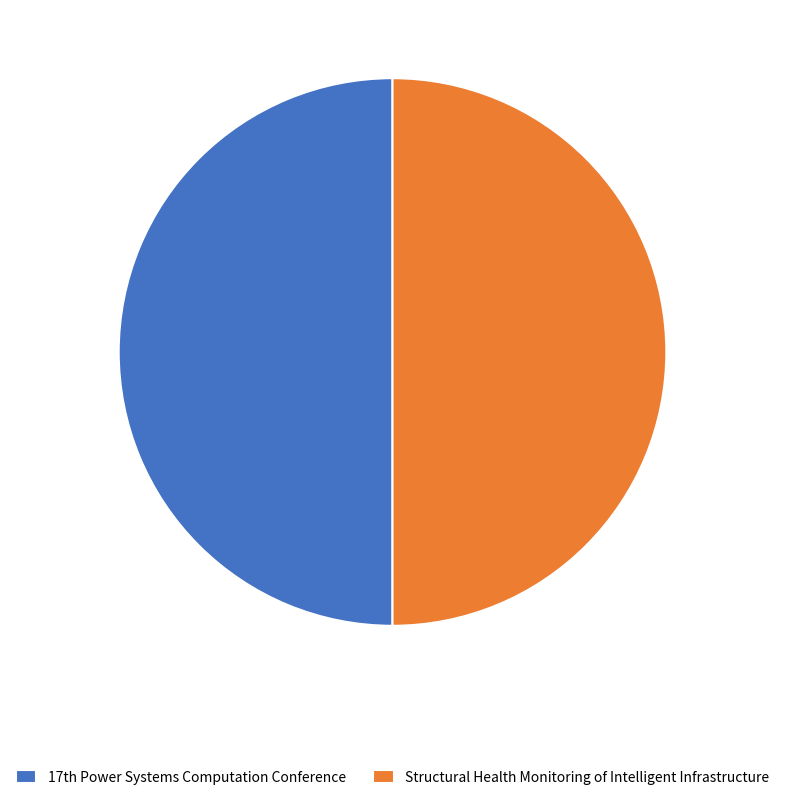

Is it true that Structural Health Monitoring of Intelligent Infrastructure is 38% of the pie?

False